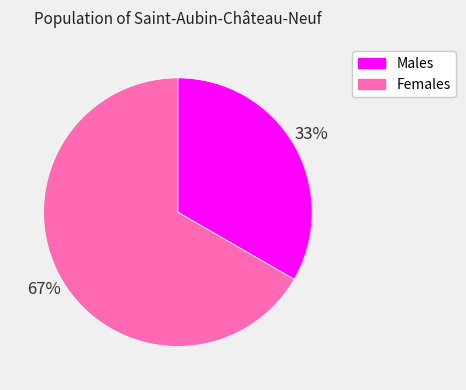

Which has a higher value, Males or Females?

Females